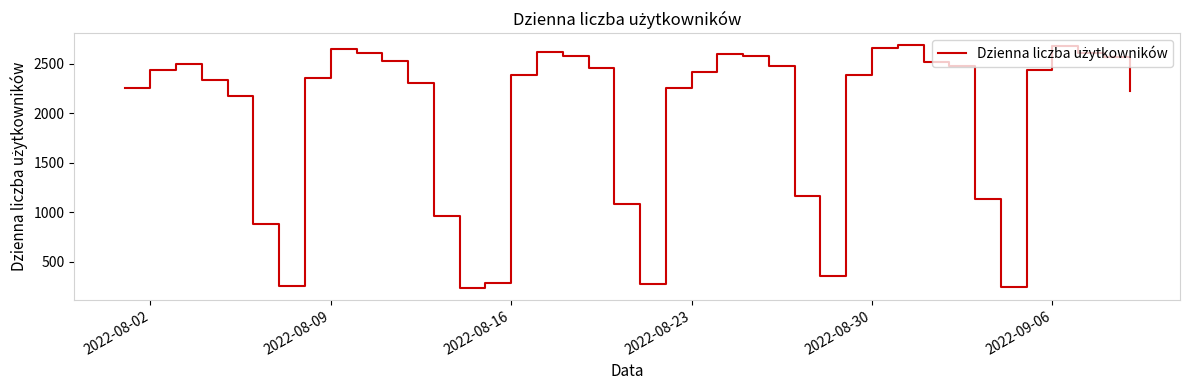

What is the difference between the maximum and minimum values?

2448